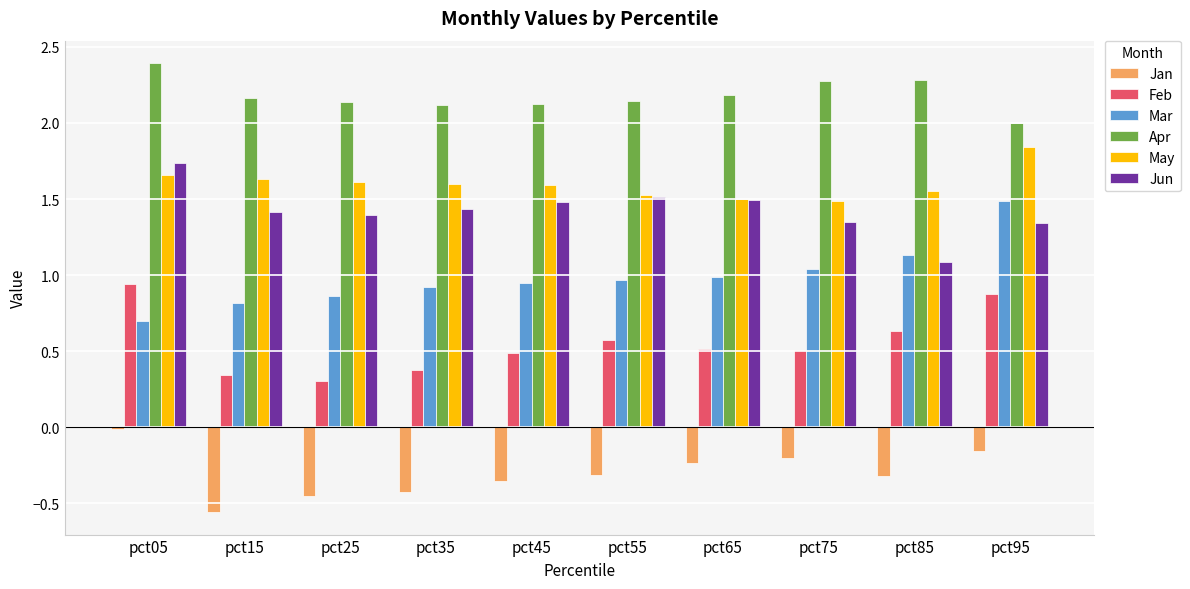

What is the total value across all series at pct45?

6.3